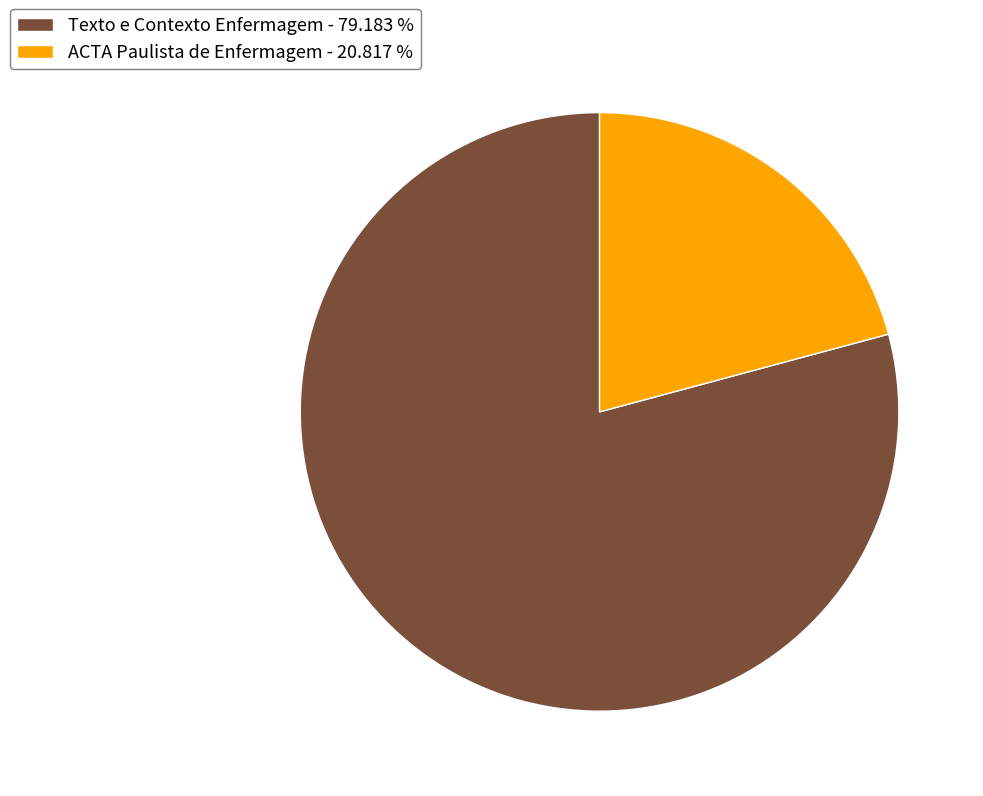

Which slice is the largest?

Texto e Contexto Enfermagem